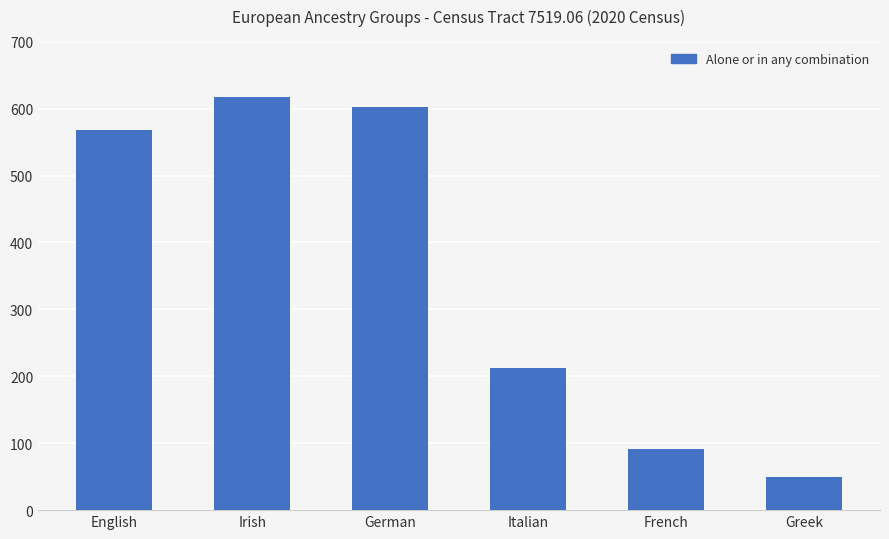

Are the bars grouped side by side (vs. stacked)?

No